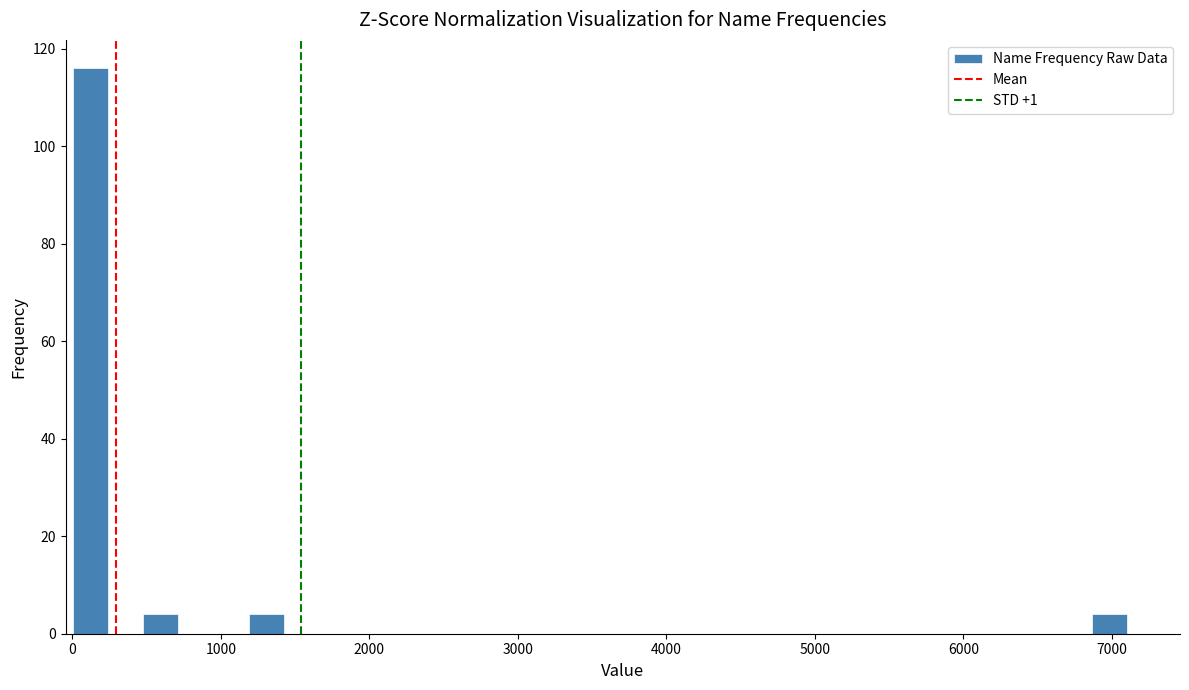

Read against the x-axis, roughly where is the centre of the tallest bar?

100